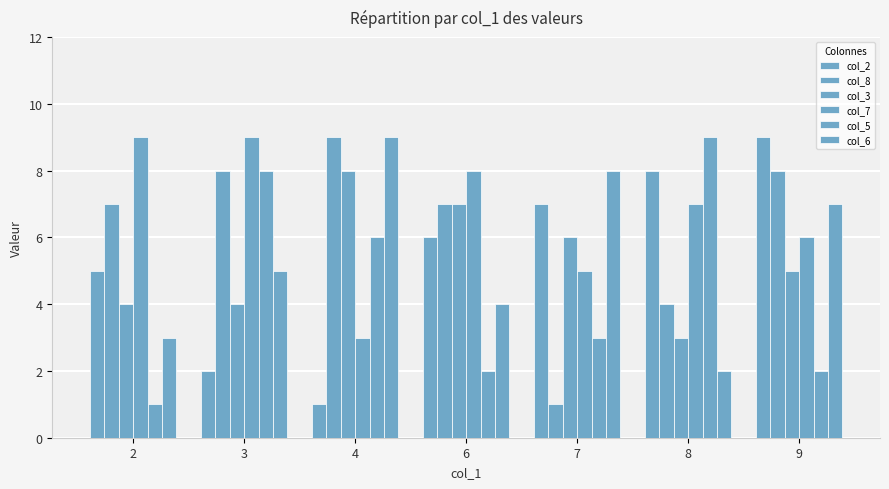

Rank the series at 3 from highest to lowest value.

col_7, col_8, col_5, col_6, col_3, col_2